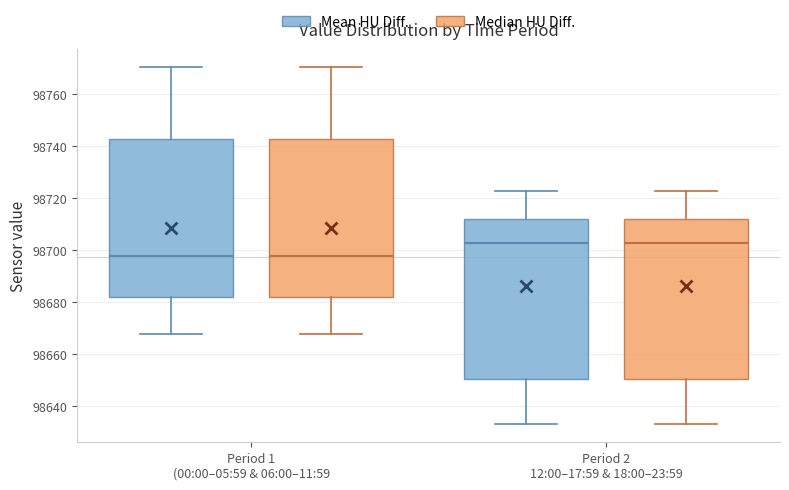

Reading left to right, read every box against the y-axis: the position of its median line, the range the box covers, and the ends of its whiskers. The values are not printed on the chart, so give them approximately, as read against the axis.

Period 1 (00:00–05:59 & 06:00–11:59 (Mean HU Diff.): median 98698, box 98682 to 98742, whiskers 98668 to 98770
Period 1 (00:00–05:59 & 06:00–11:59 (Median HU Diff.): median 98698, box 98682 to 98742, whiskers 98668 to 98770
Period 2 12:00–17:59 & 18:00–23:59 (Mean HU Diff.): median 98702, box 98650 to 98712, whiskers 98634 to 98722
Period 2 12:00–17:59 & 18:00–23:59 (Median HU Diff.): median 98702, box 98650 to 98712, whiskers 98634 to 98722